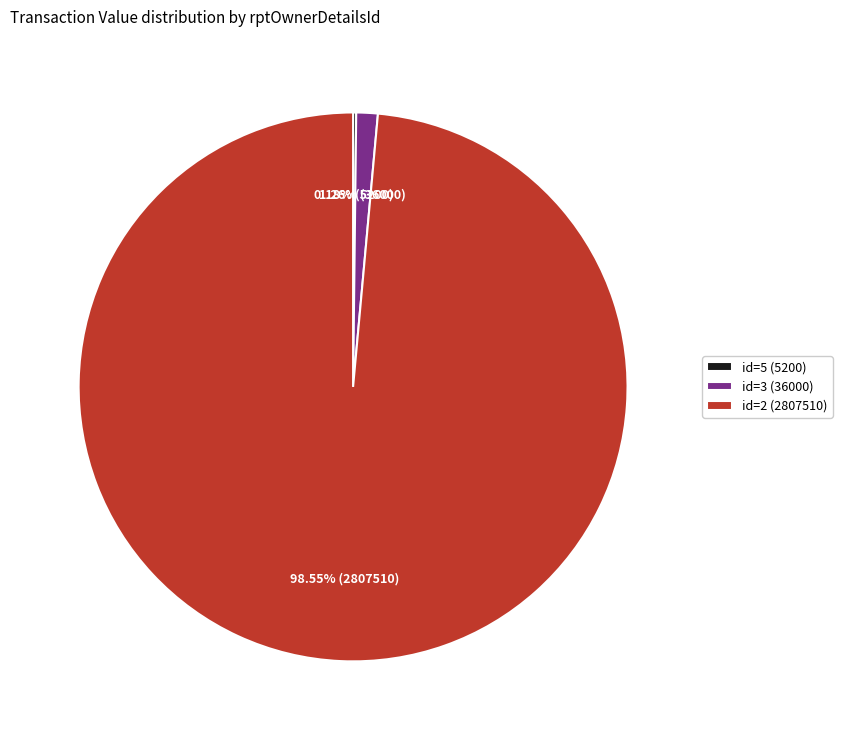

Is there any slice that represents more than half of the pie?

Yes